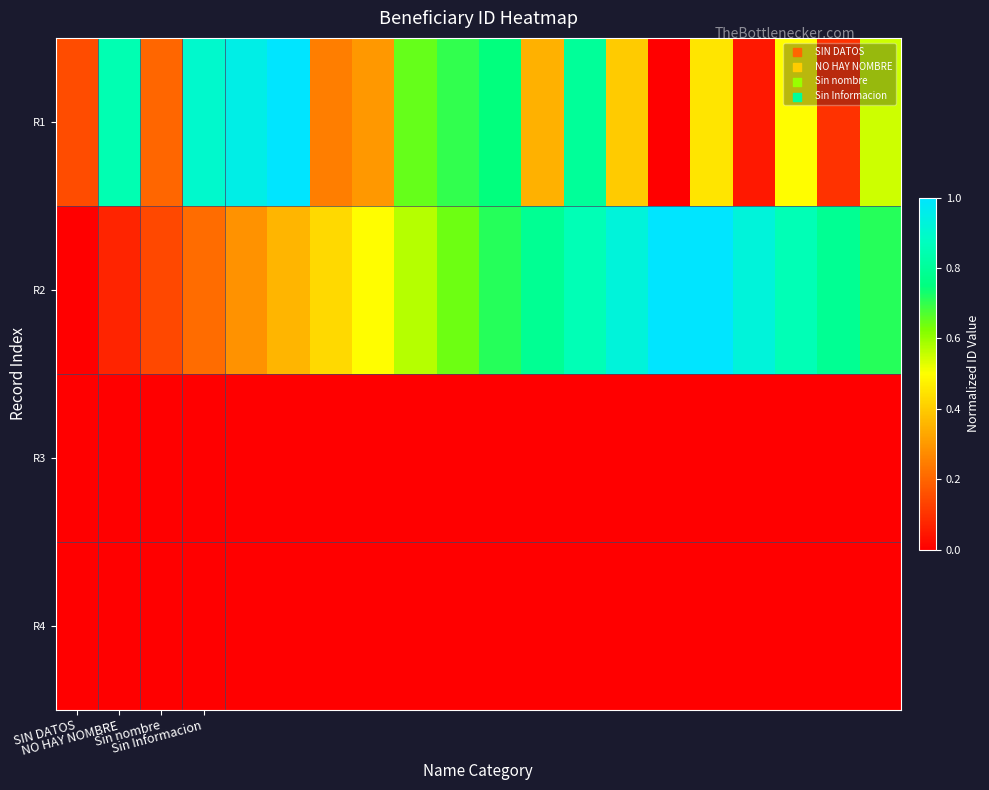

Which series has the widest spread of values?

R1